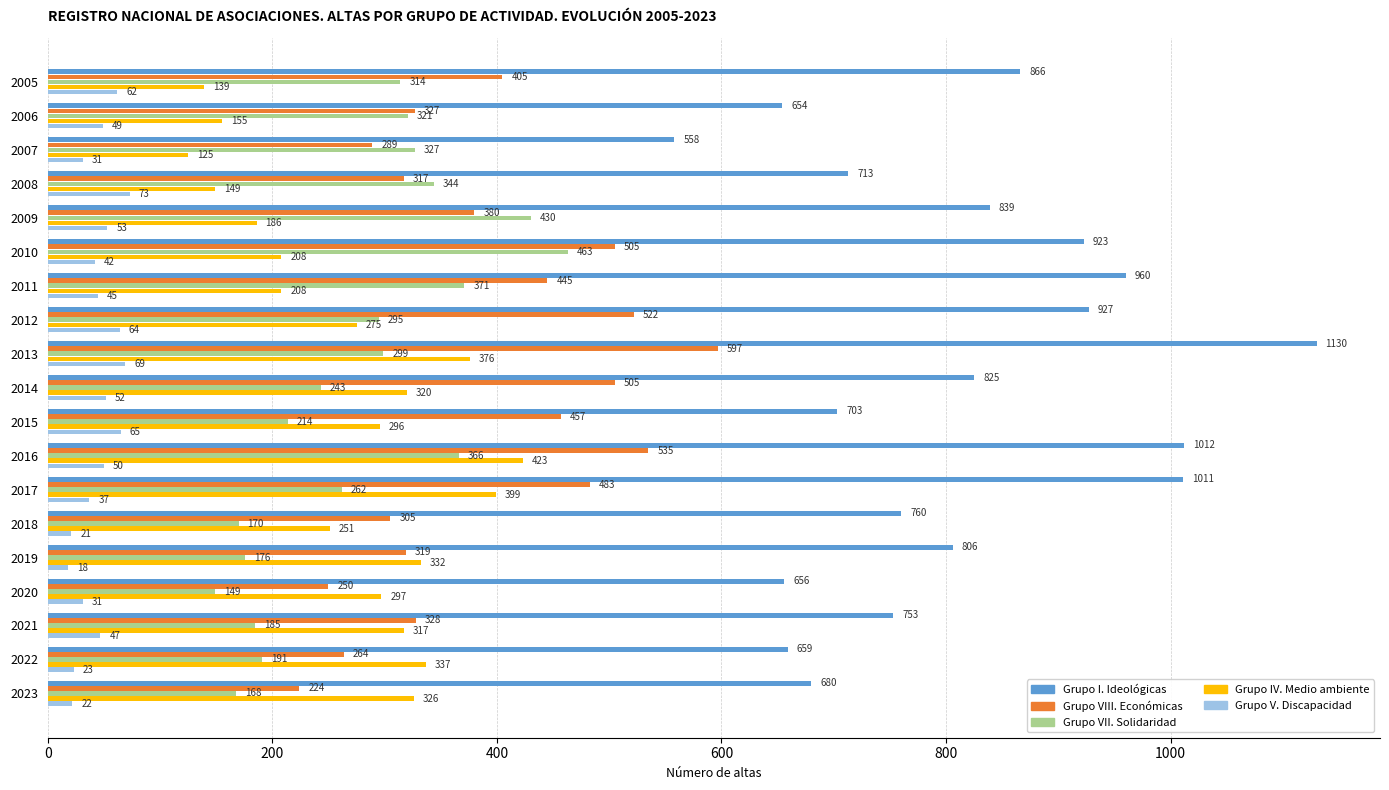

At how many categories does at least one series exceed 236?

19